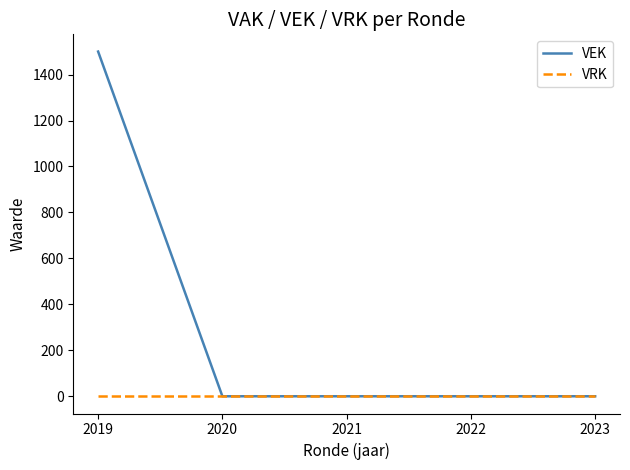

What is the difference between the highest and lowest values at 2019?

1500